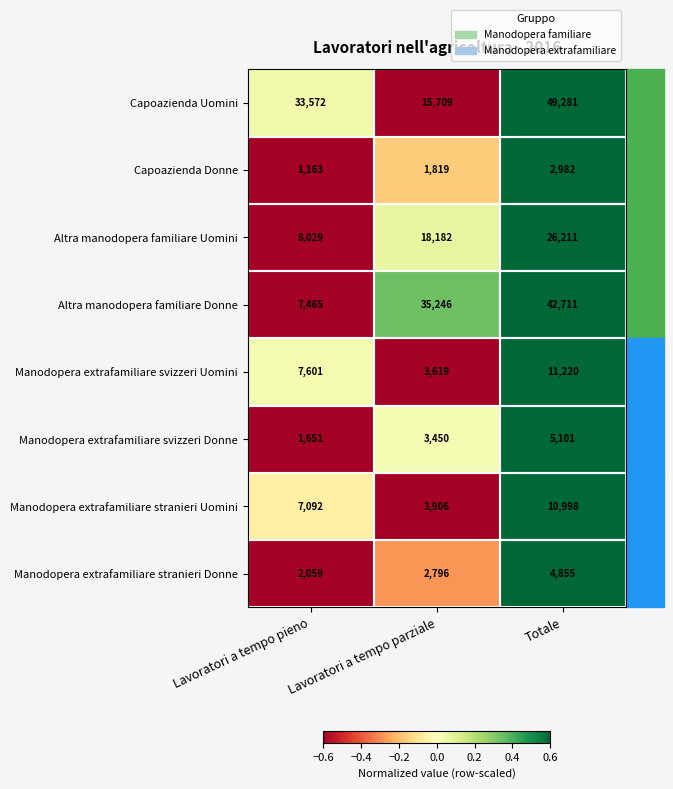

Between Lavoratori a tempo pieno and Totale, which series saw the biggest shift?

Altra manodopera familiare Donne